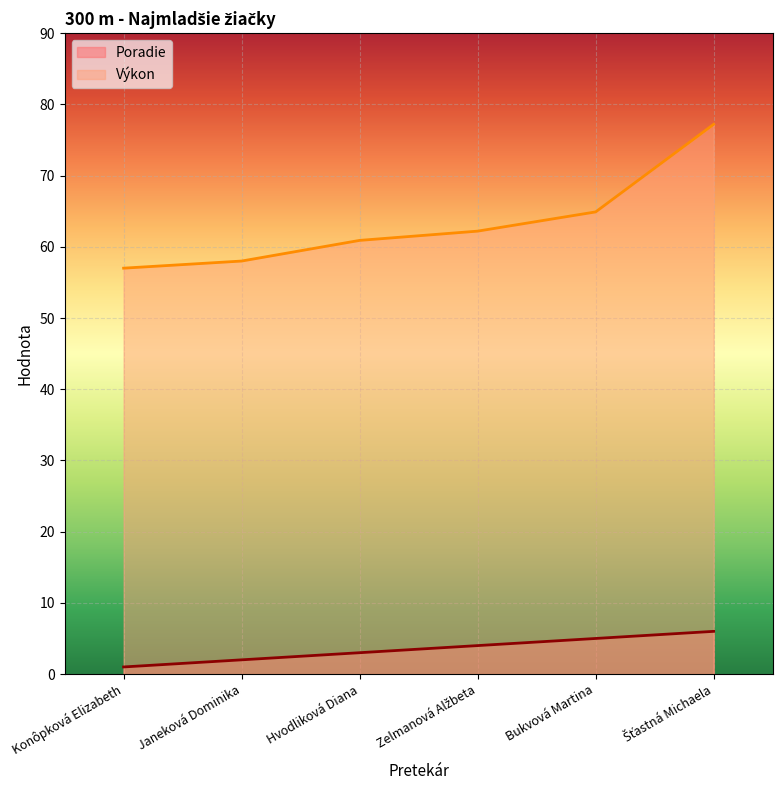

True or false: Poradie and Výkon intersect in this chart.

False